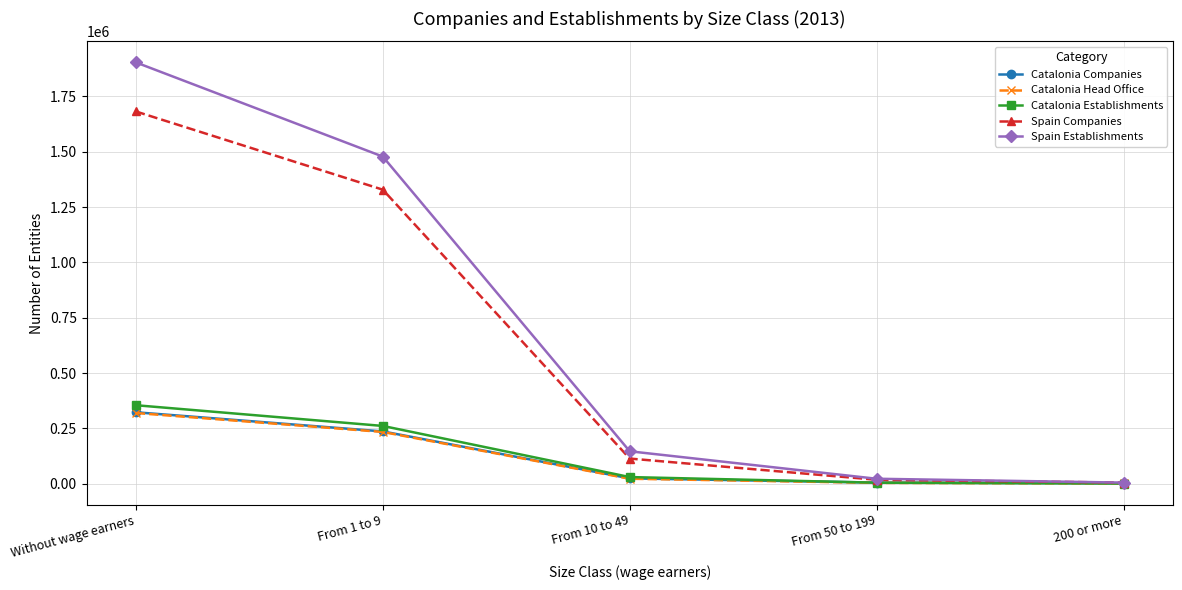

Which series has the largest range (max minus min)?

Spain Establishments